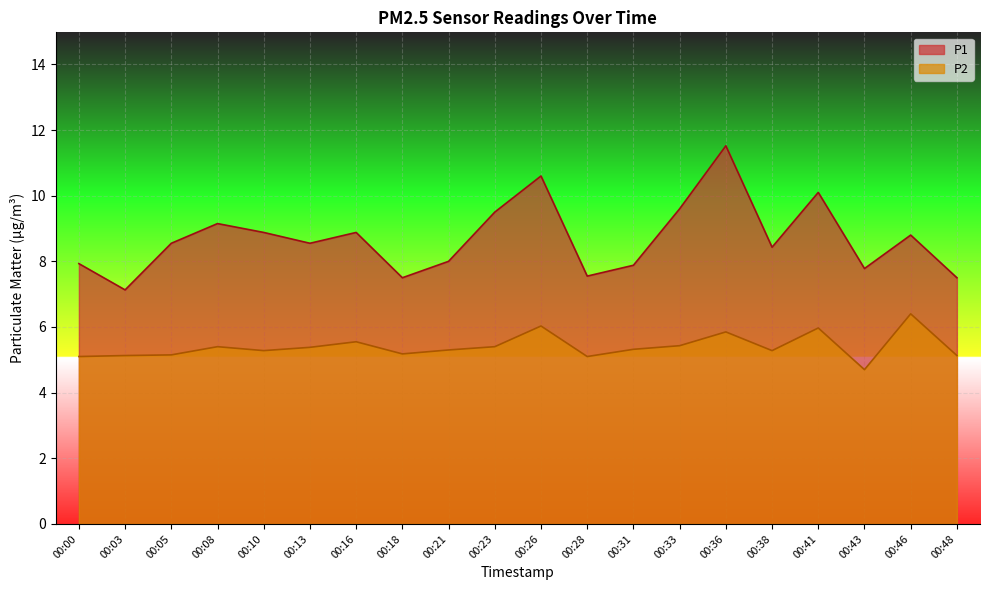

What is the sum of all P1 values?

173.8